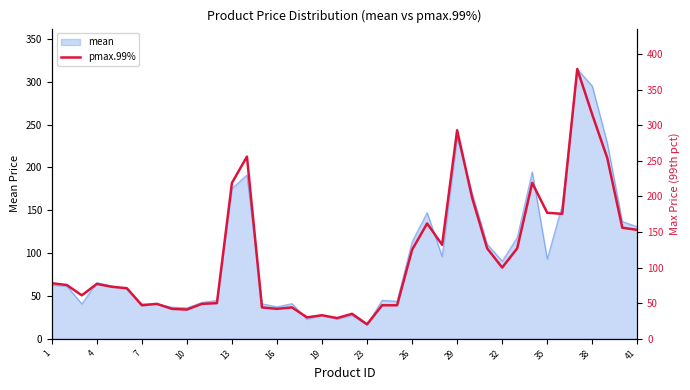

Where does the data first go above 77?

1